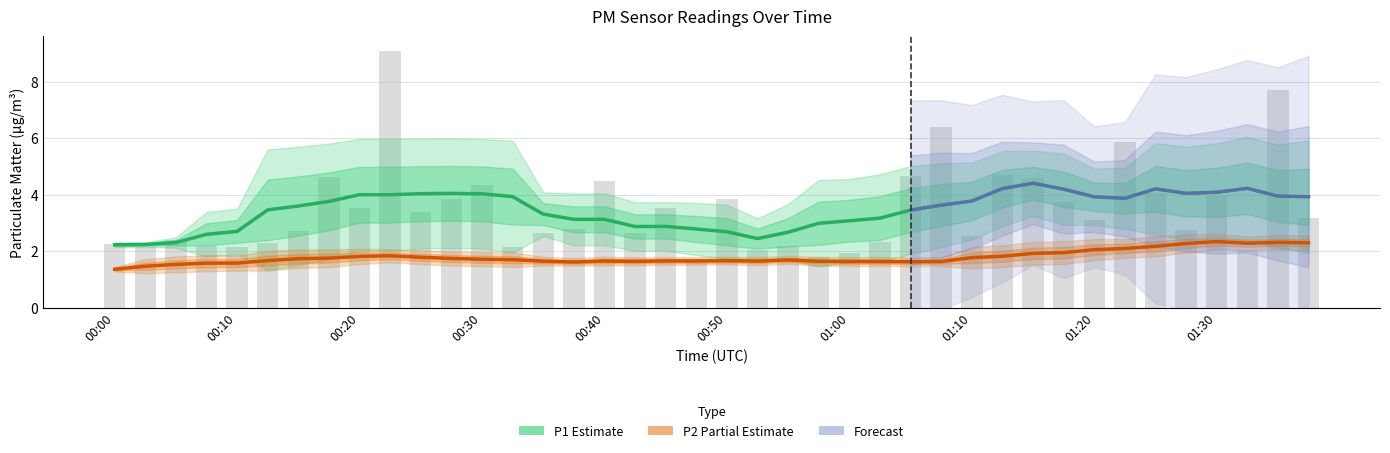

Reading left to right, list all the values displayed in this chart.

2.2	2.1	2.4	2.2	2.1	2.3	2.7	4.6	3.5	9.1	3.4	3.8	4.3	2.1	2.6	2.8	4.5	2.6	3.5	1.7	3.9	2.0	2.2	1.8	1.9	2.3	4.7	6.4	2.5	4.7	4.6	3.8	3.1	5.9	4.0	2.8	4.0	2.0	7.7	3.2